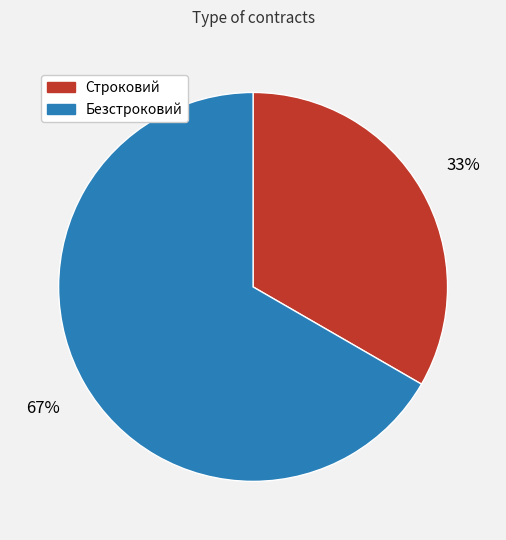

Which category has the smallest portion of the pie?

Строковий